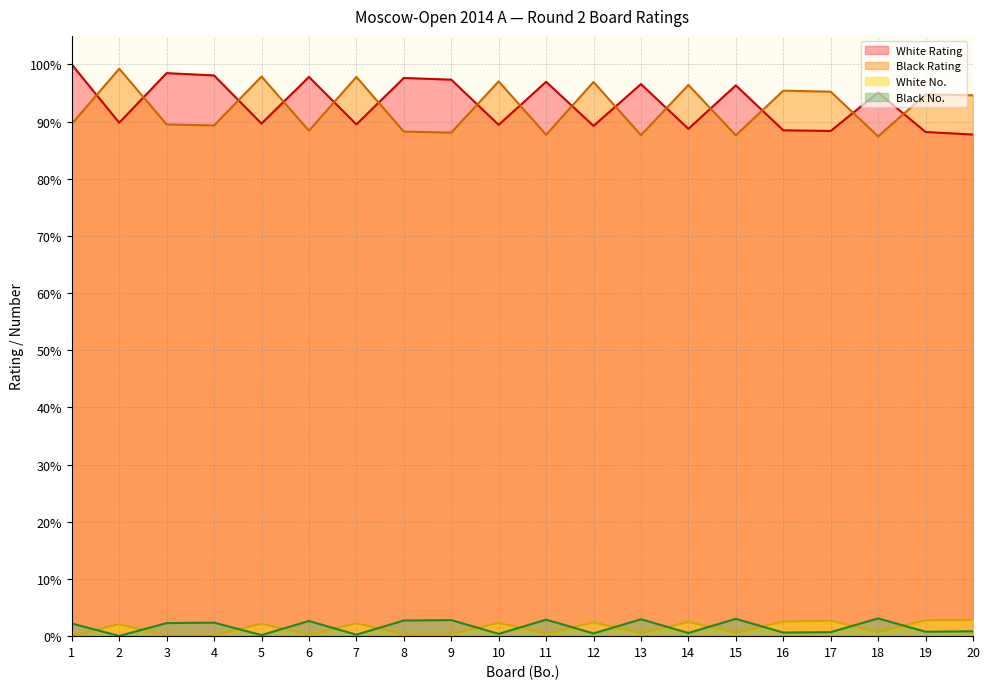

Which series changed the most between 3 and 5?

White Rating